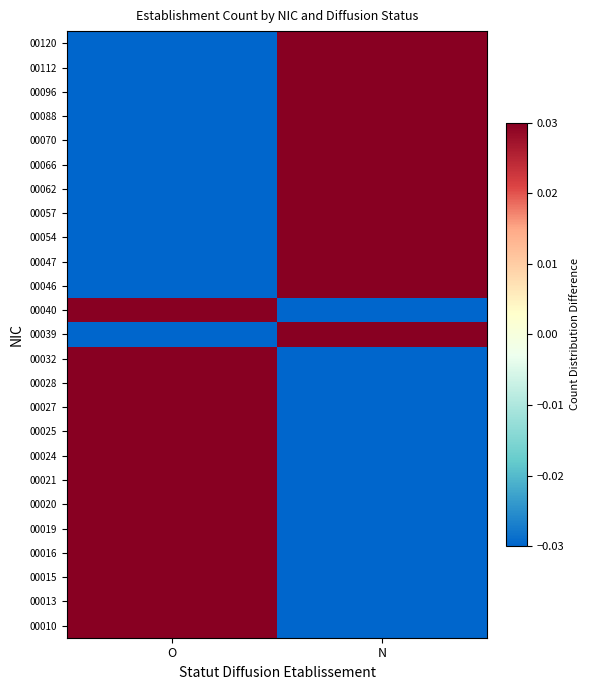

At which category does the chart reach its minimum across all series?

O